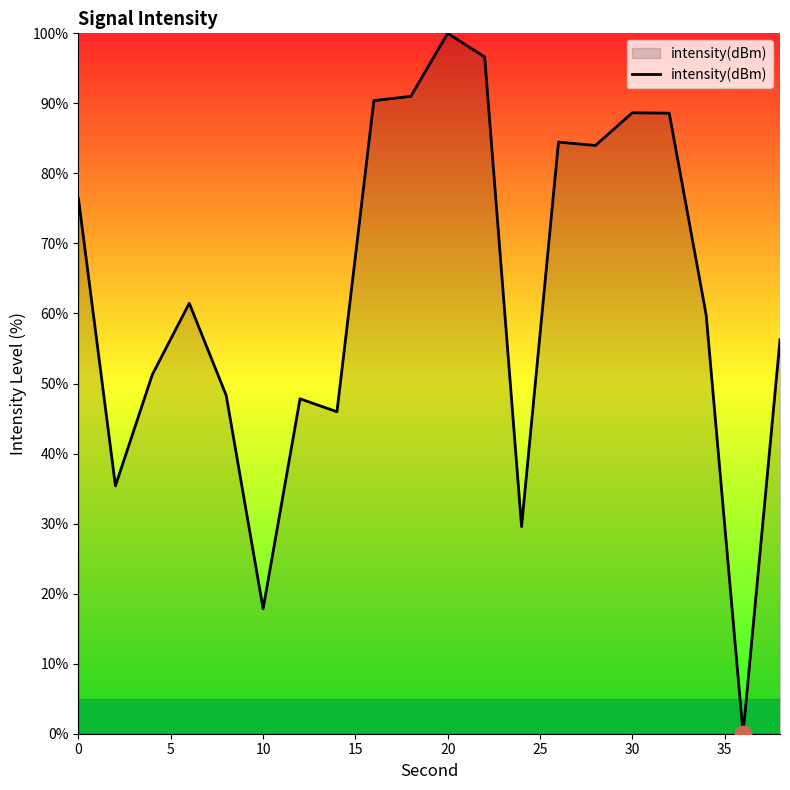

What is the difference between the maximum and minimum values?

100.0